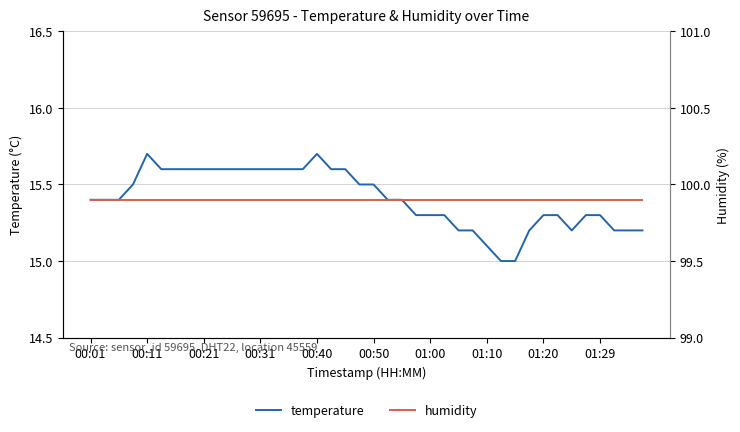

True or false: temperature and humidity intersect in this chart.

False